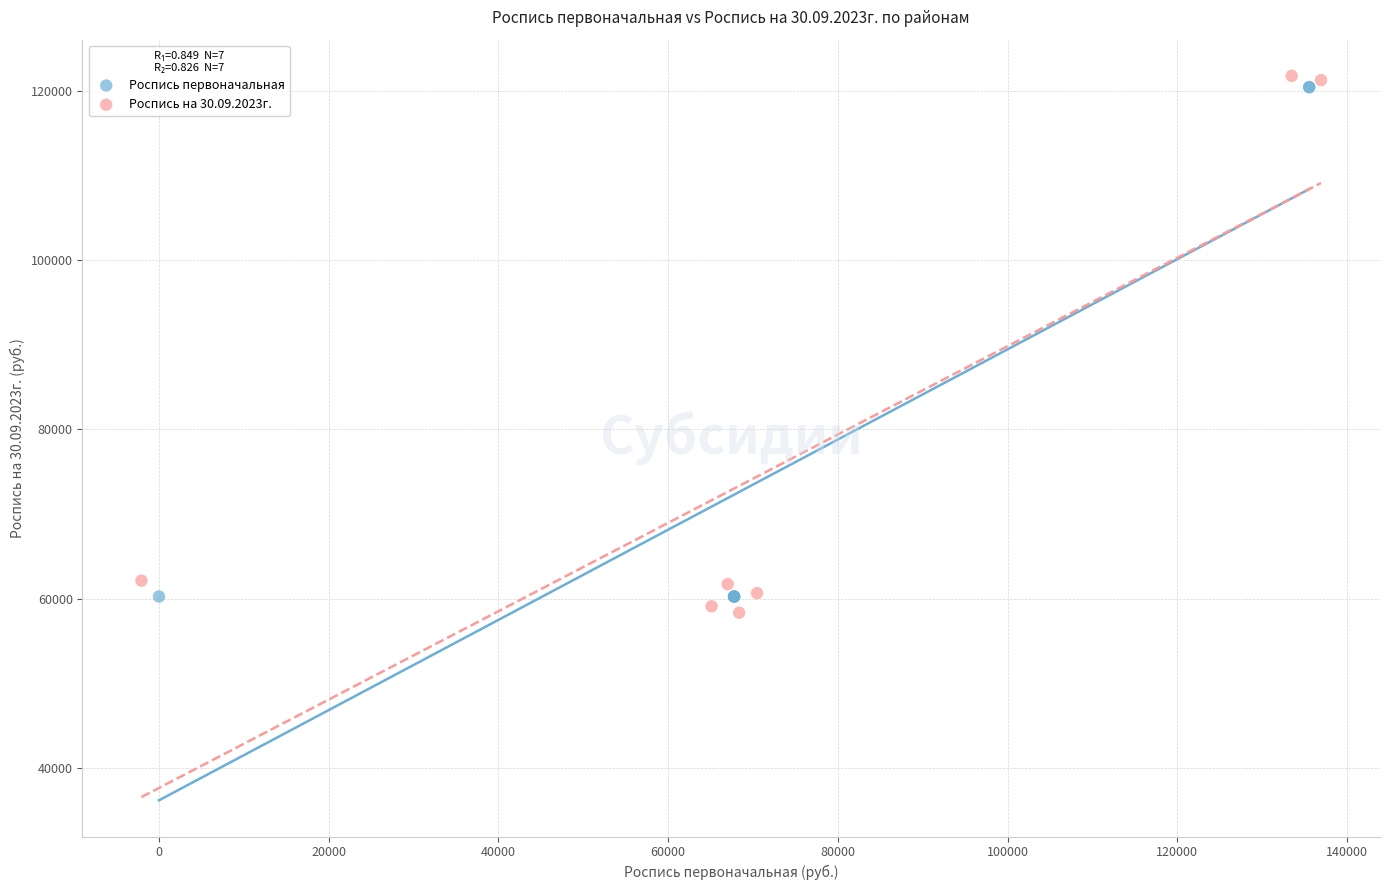

Which series has the largest Y range (max minus min)?

Роспись на 30.09.2023г.